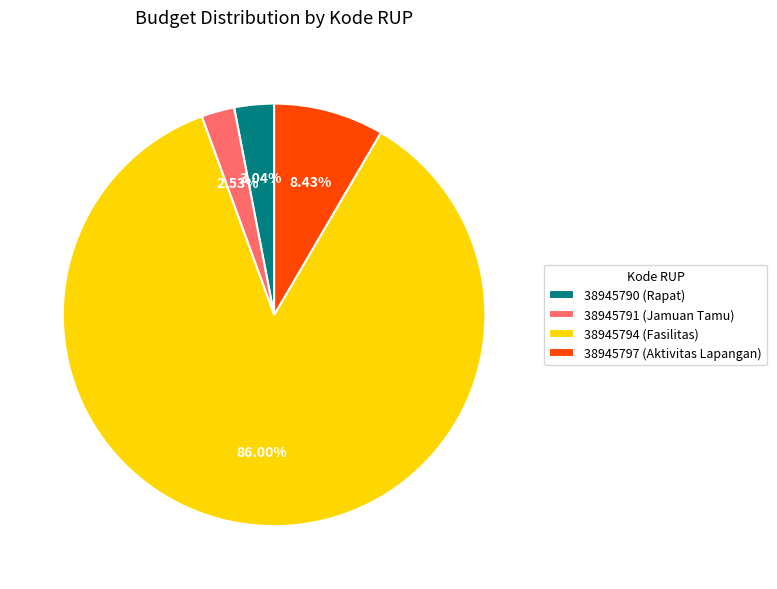

True or false: 38945794 accounts for 86% of the total.

True